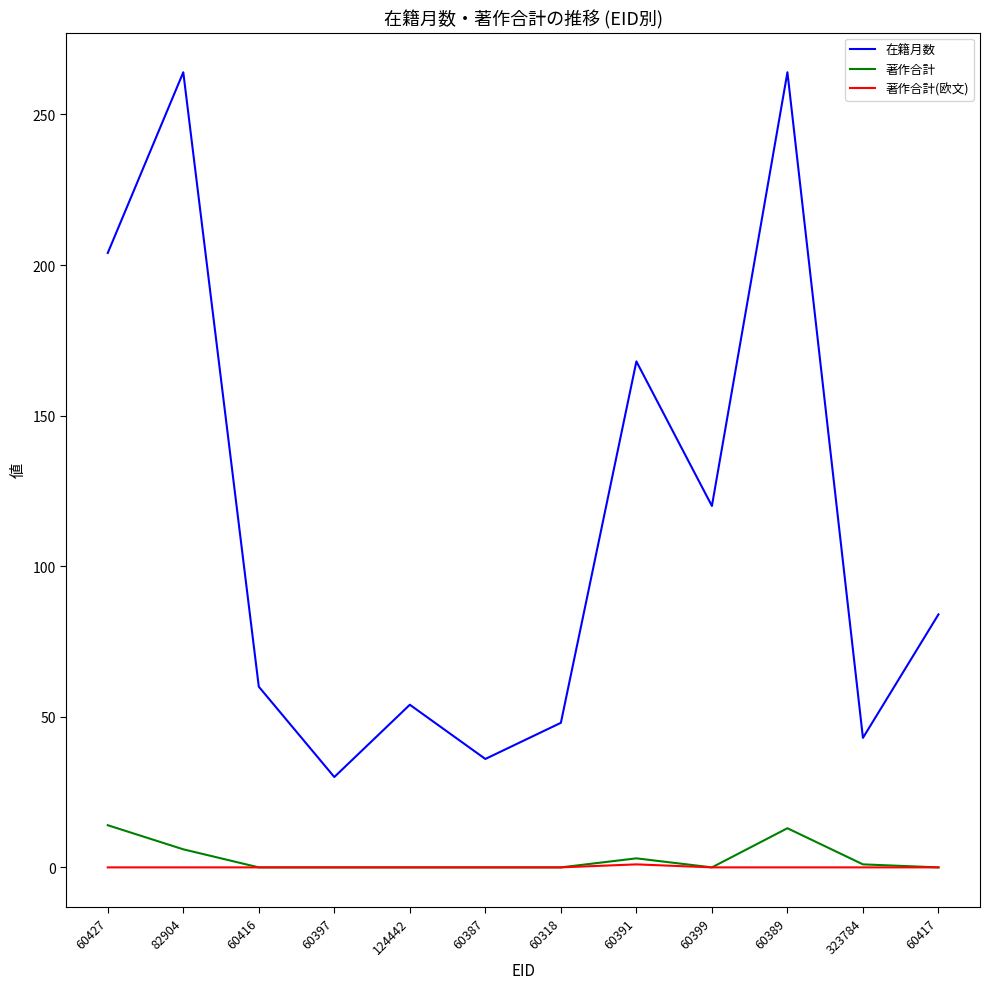

Rank the series by their maximum value, from highest to lowest.

在籍月数, 著作合計, 著作合計(欧文)